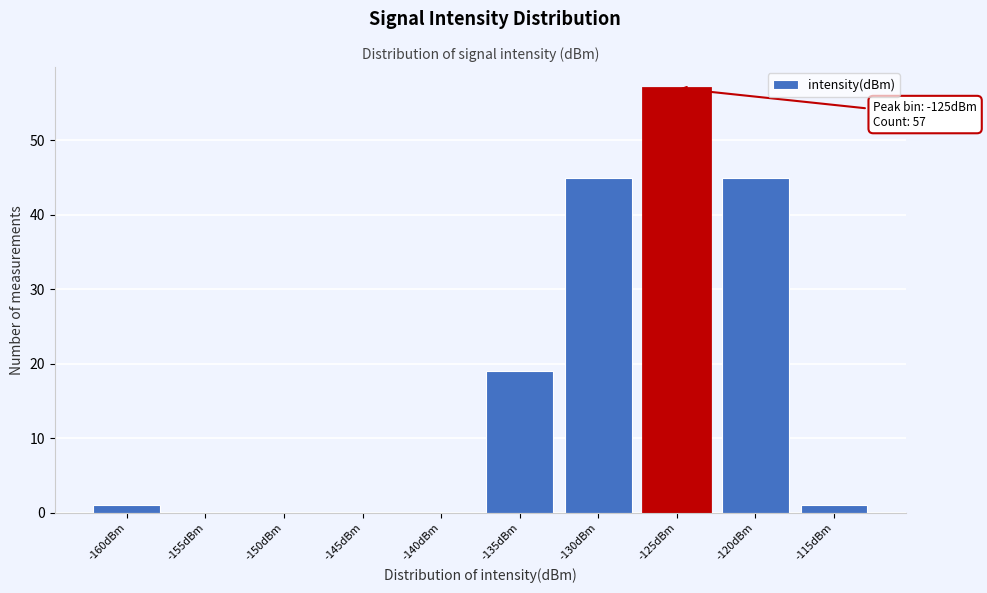

Reading left to right, list all the values displayed in this chart.

-160dBm=1	-155dBm=0	-150dBm=0	-145dBm=0	-140dBm=0	-135dBm=19	-130dBm=45	-125dBm=57	-120dBm=45	-115dBm=1